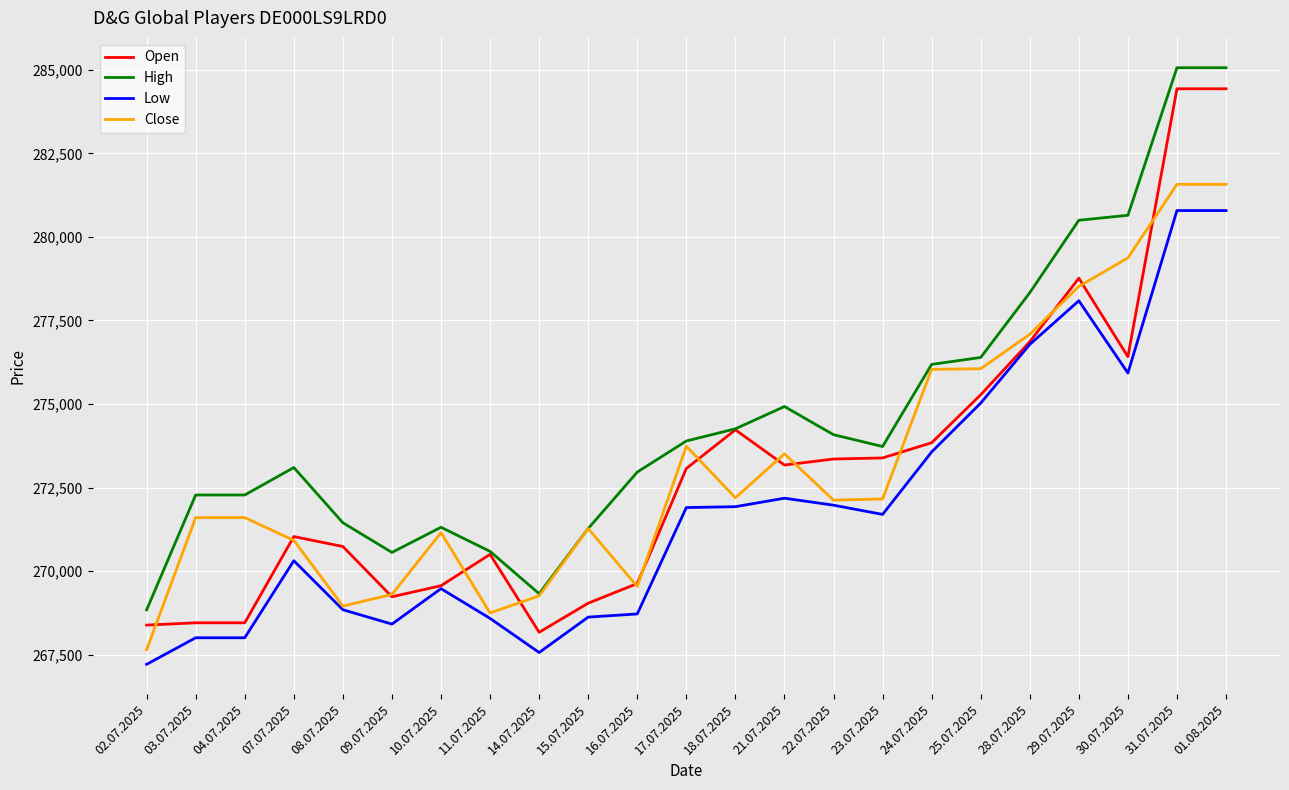

What is the minimum value shown in the chart?

267209